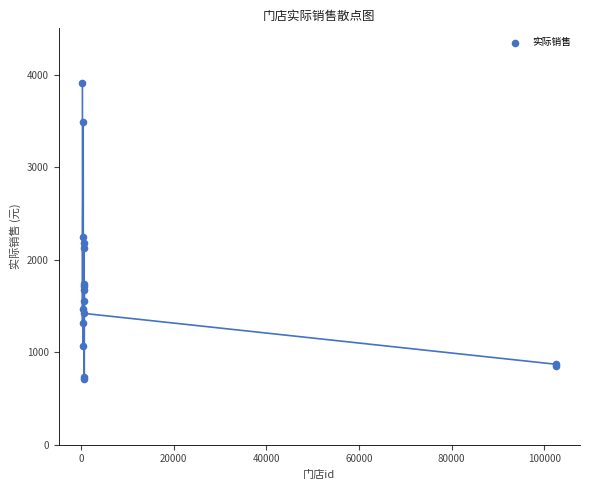

What Y value in the scatter plot is closest to 2309?

2242.7